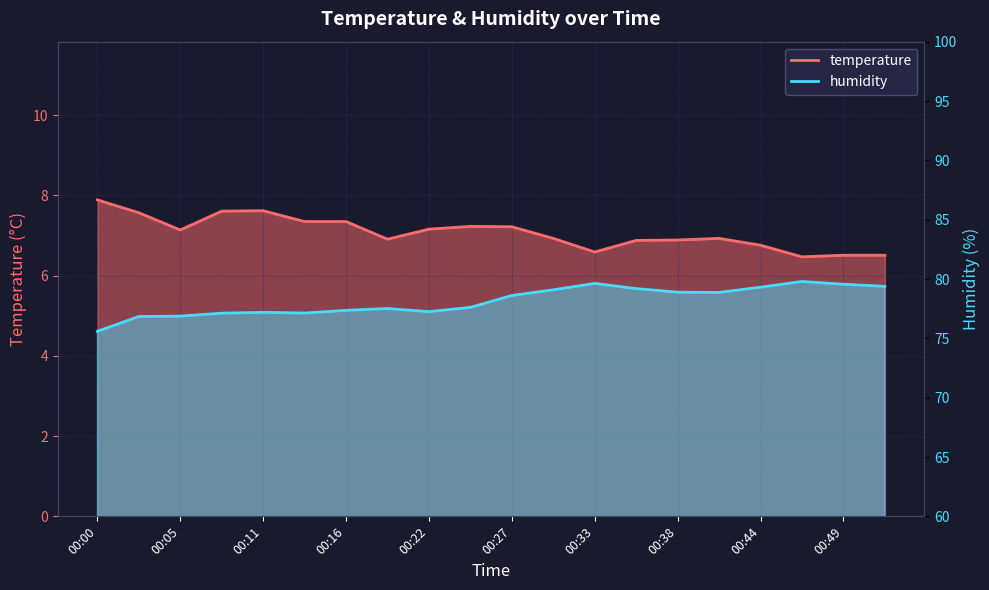

Reading left to right, transcribe all the data shown in this chart.

temperature: 7.9	7.6	7.1	7.6	7.6	7.3	7.3	6.9	7.2	7.2	7.2	6.9	6.6	6.9	6.9	6.9	6.8	6.5	6.5	6.5
humidity: 75.6	76.8	76.9	77.1	77.2	77.1	77.4	77.5	77.2	77.6	78.6	79.1	79.6	79.2	78.9	78.9	79.3	79.8	79.6	79.4